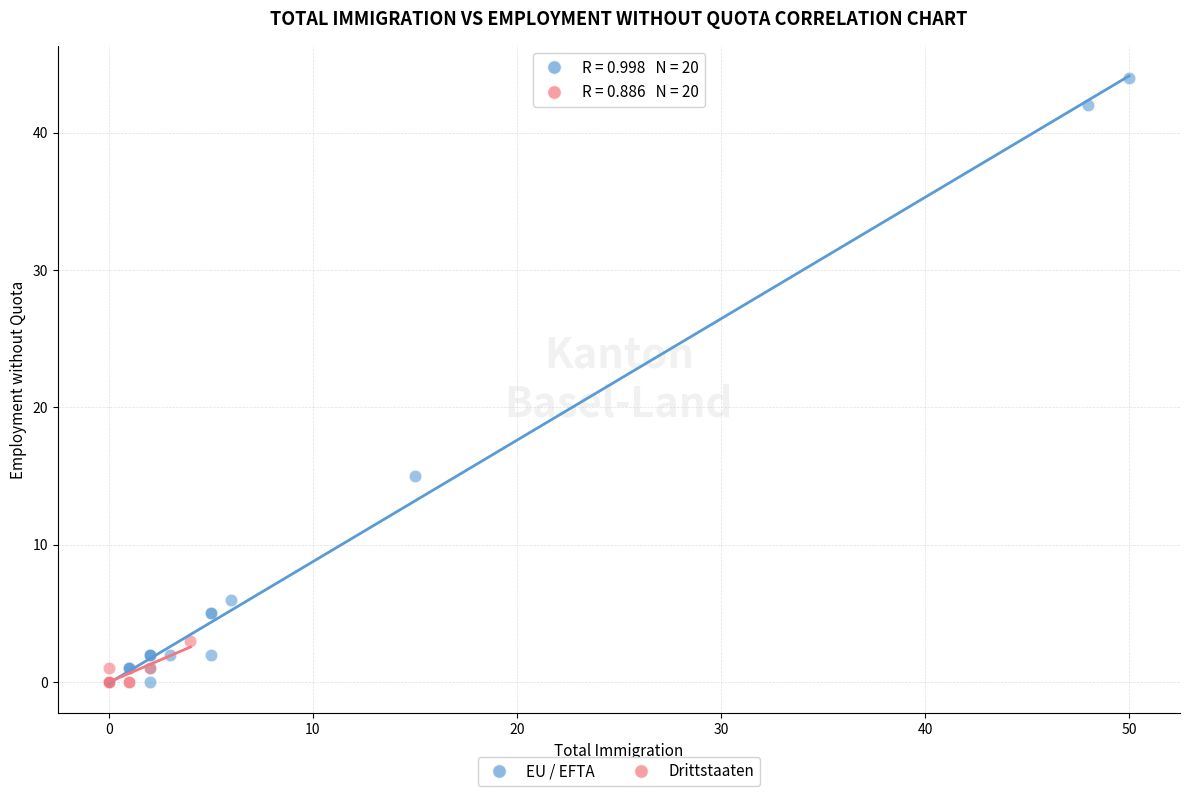

Which series reaches the maximum Y coordinate?

EU / EFTA